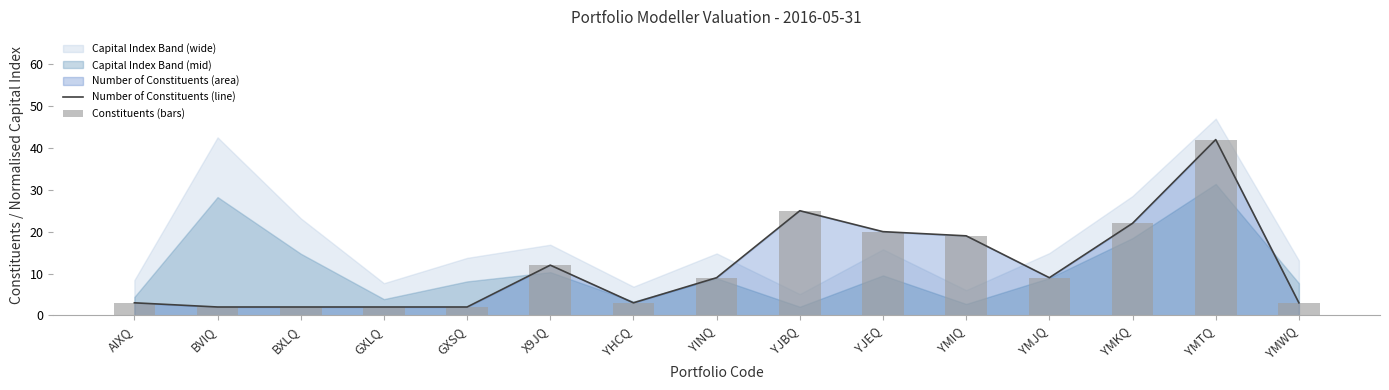

What is the difference between the second highest and second lowest values in the Number of Constituents (line) series?

23